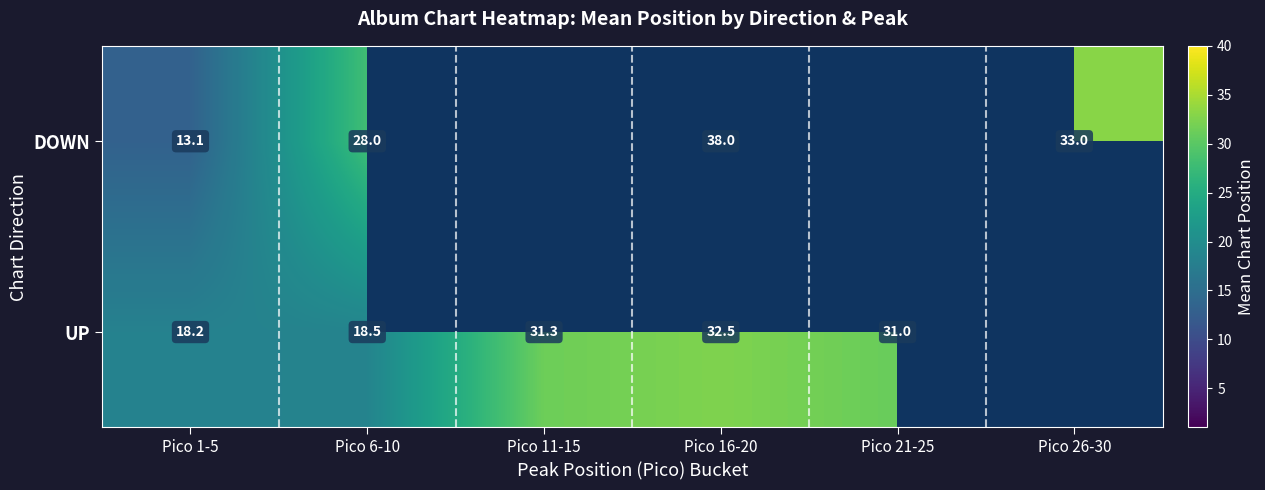

Is the value of DOWN at Pico 6-10 greater than the value of UP at Pico 16-20?

No